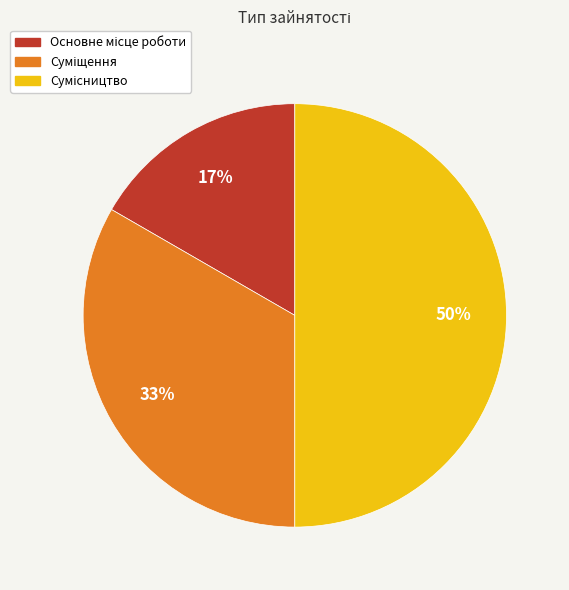

To the nearest percent, what is the difference between the largest and smallest slice percentages?

33%